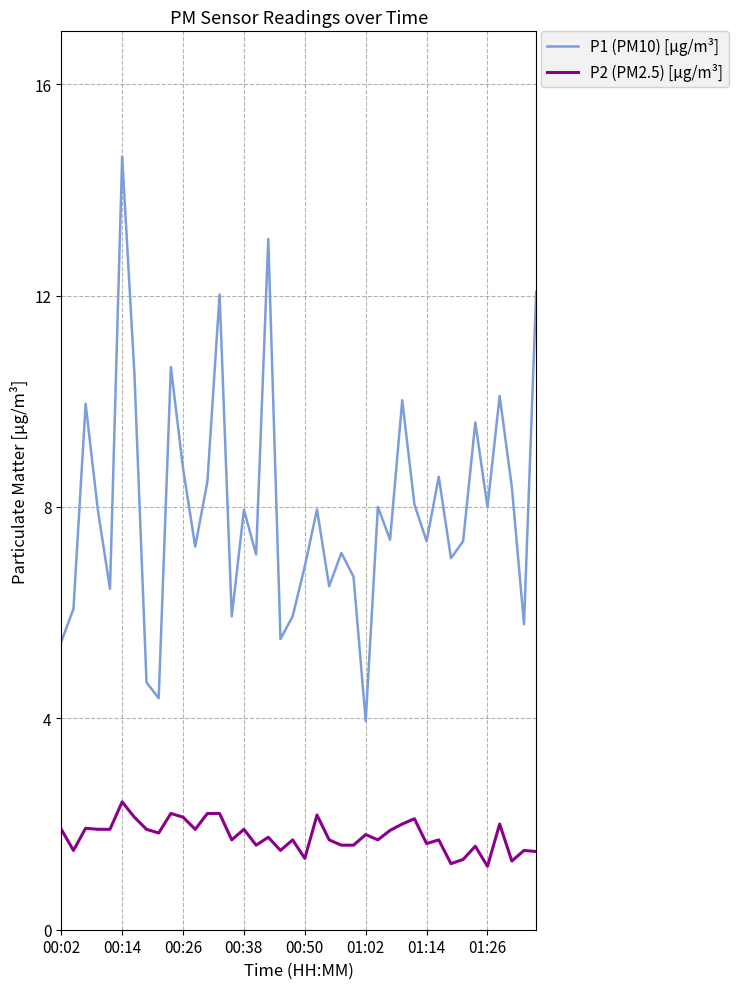

Which series has the largest total across all categories?

P1 (PM10) [μg/m³]